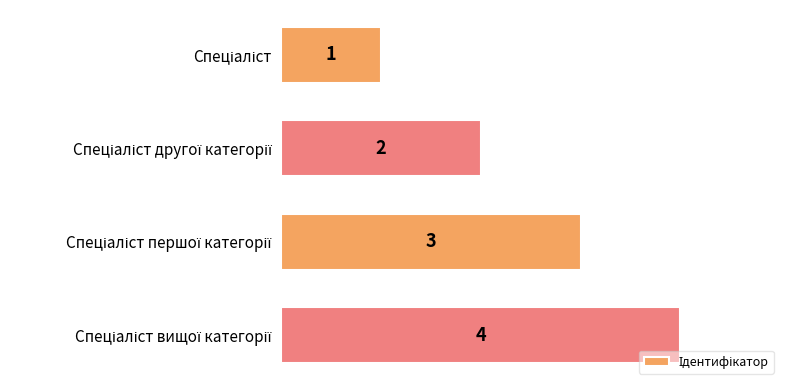

What is the greatest value displayed?

4